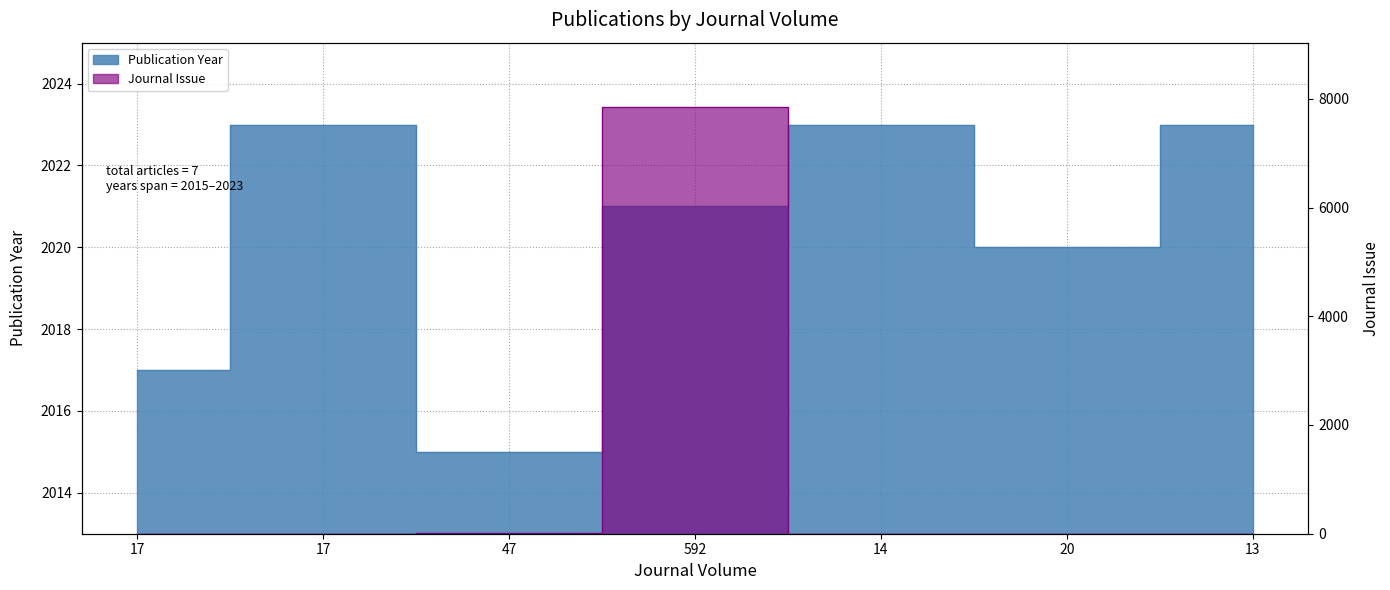

Is it true that Journal Issue equals 2624 at 592?

False